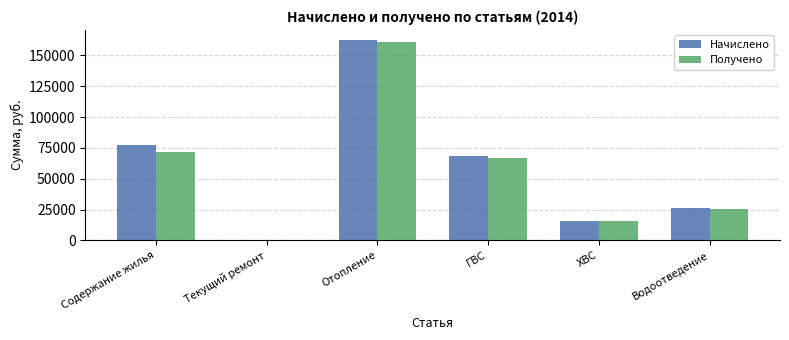

How many data points does each series have?

6